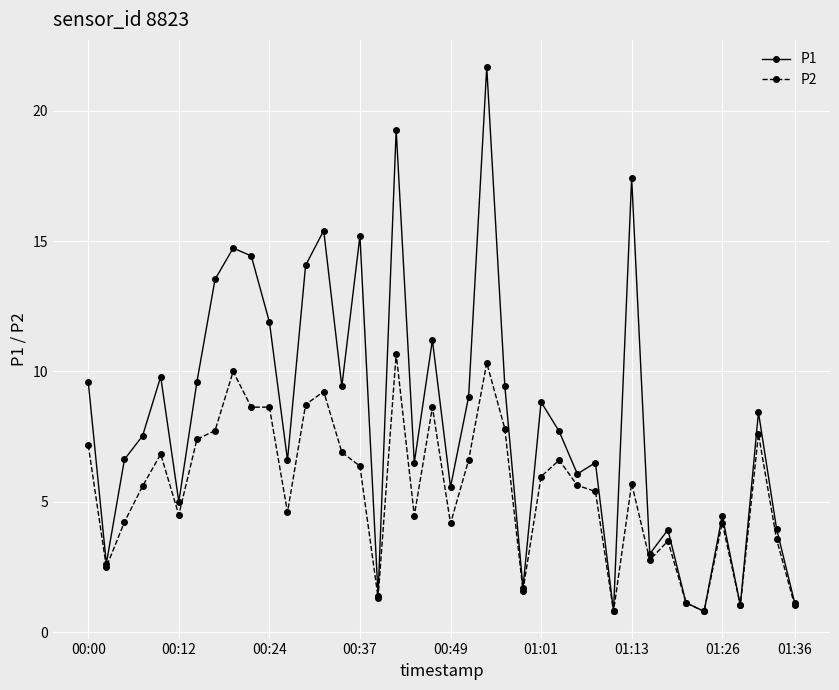

List the series in order of their peak value, lowest first.

P2, P1